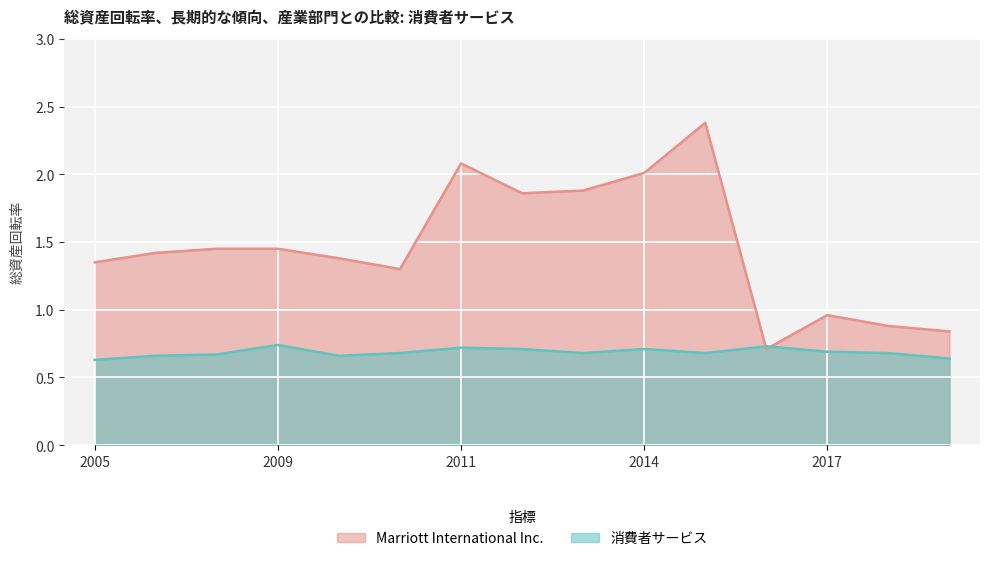

True or false: 消費者サービス and Marriott International Inc. cross at least once.

True